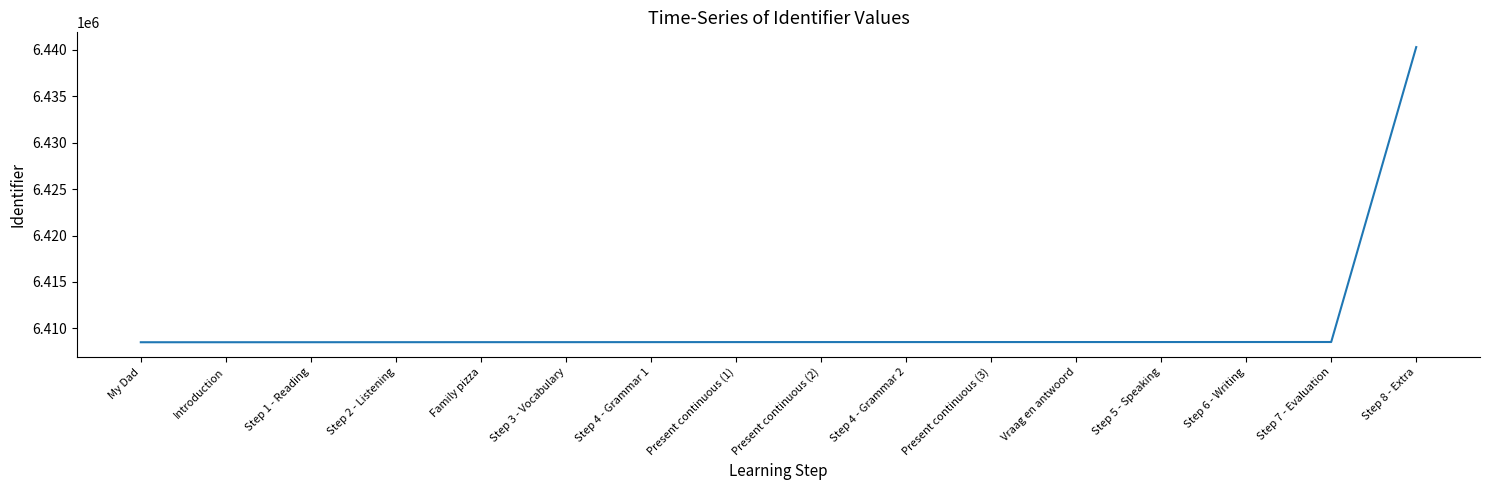

What is the difference between the maximum and minimum values?

31786